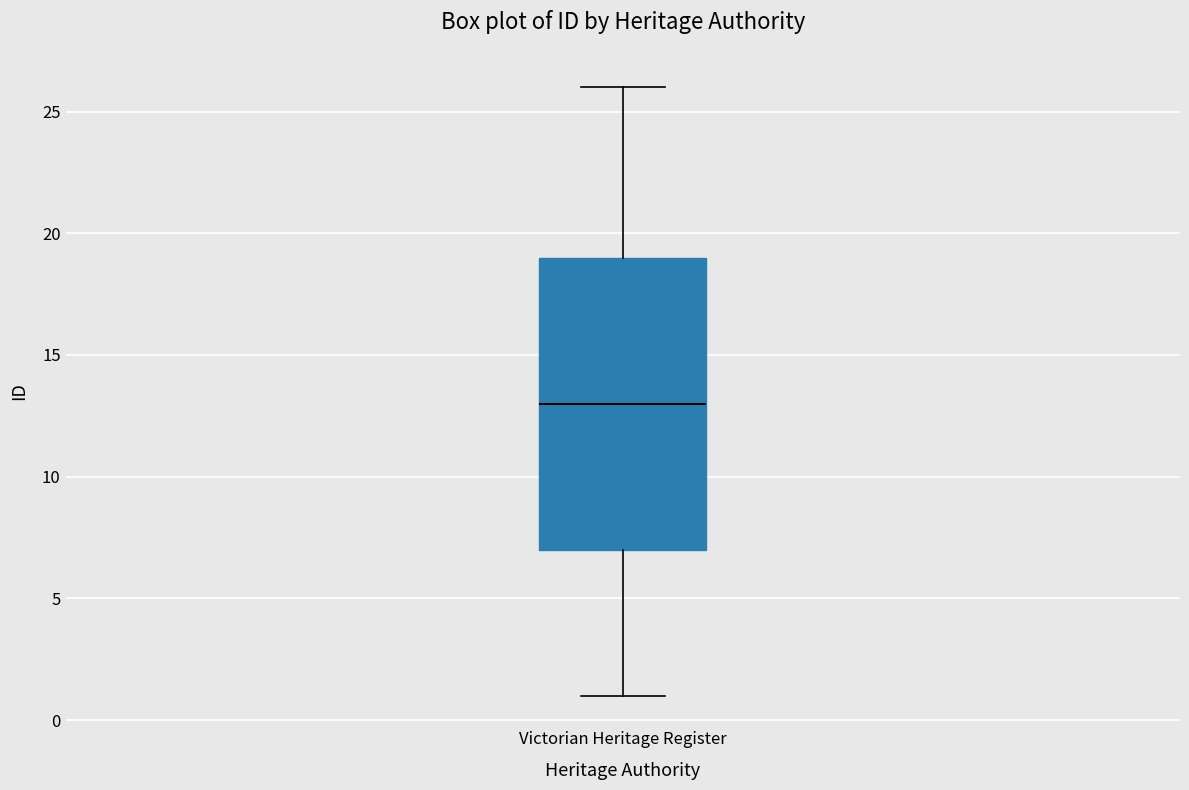

Read this box plot against the y-axis: the position of the median line, the range covered by the box, and the ends of both whiskers. The values are not printed on the chart, so give them approximately, as read against the axis.

median 13, box 7 to 19, whiskers 1 to 26